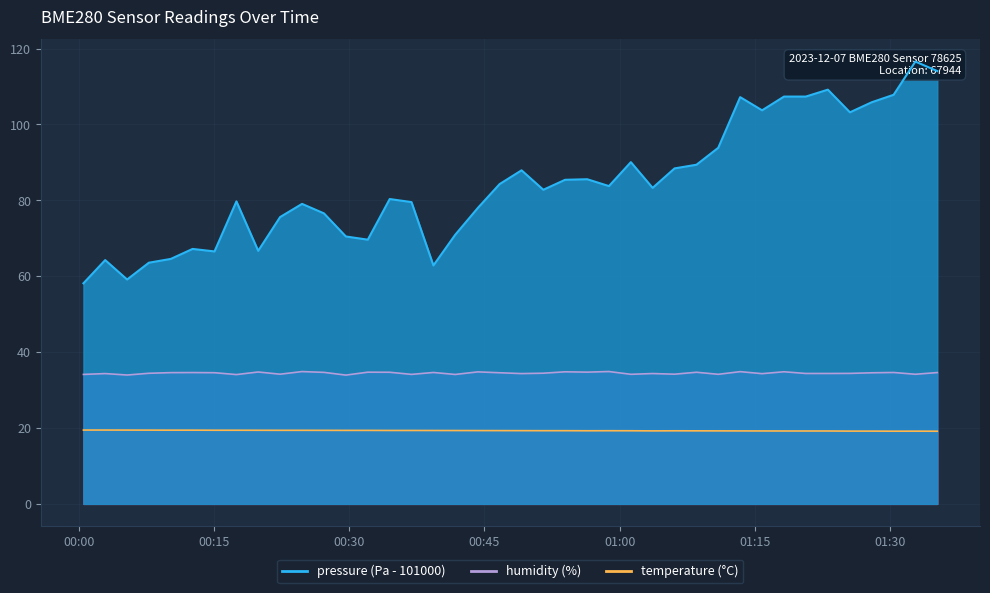

What is the difference between the maximum and minimum values in the humidity series?

0.9